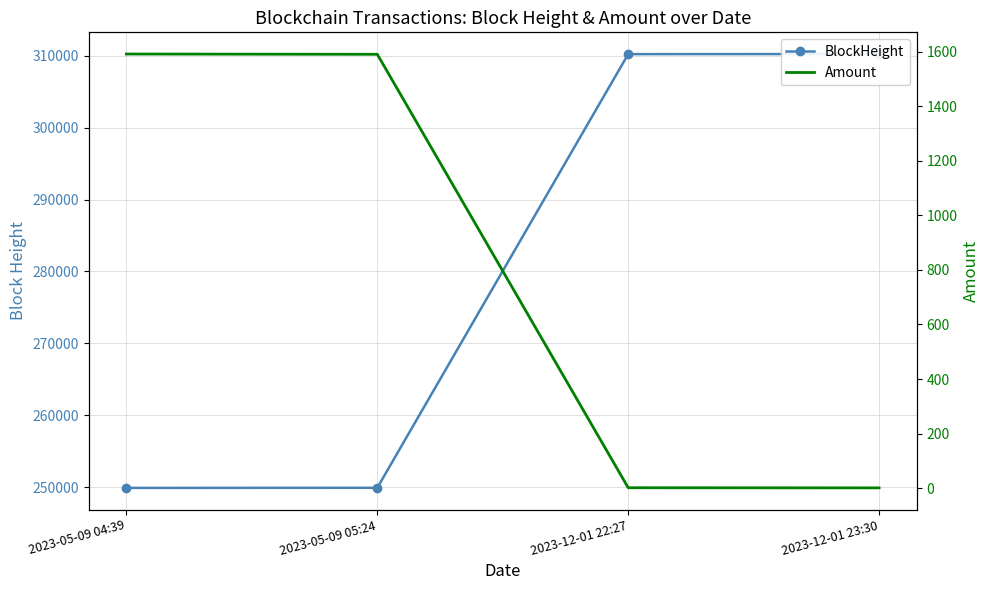

How many lines are shown in the chart?

2